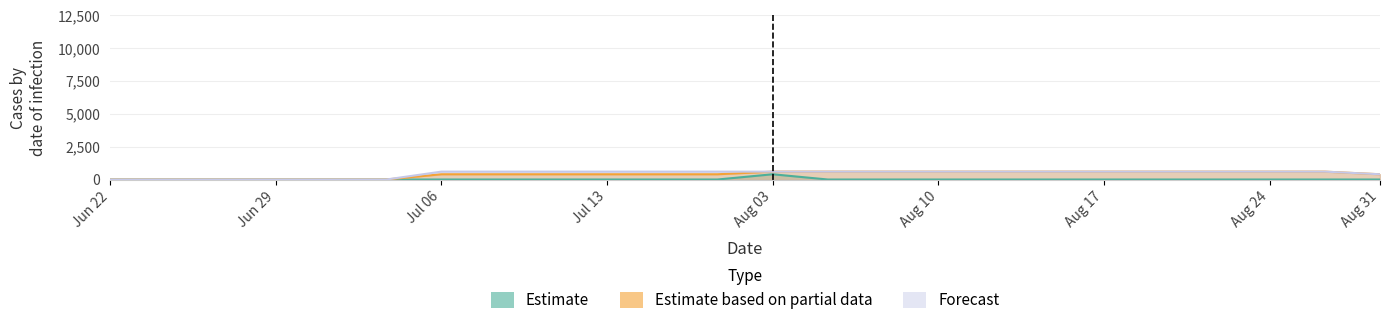

Count the Estimate based on partial data values in the range 400 to 600.

18